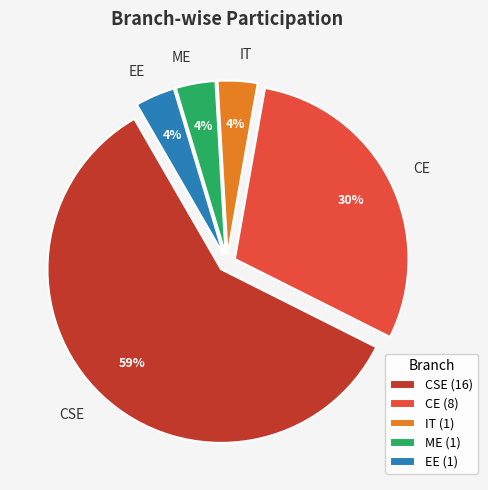

Does any single category account for the majority?

Yes